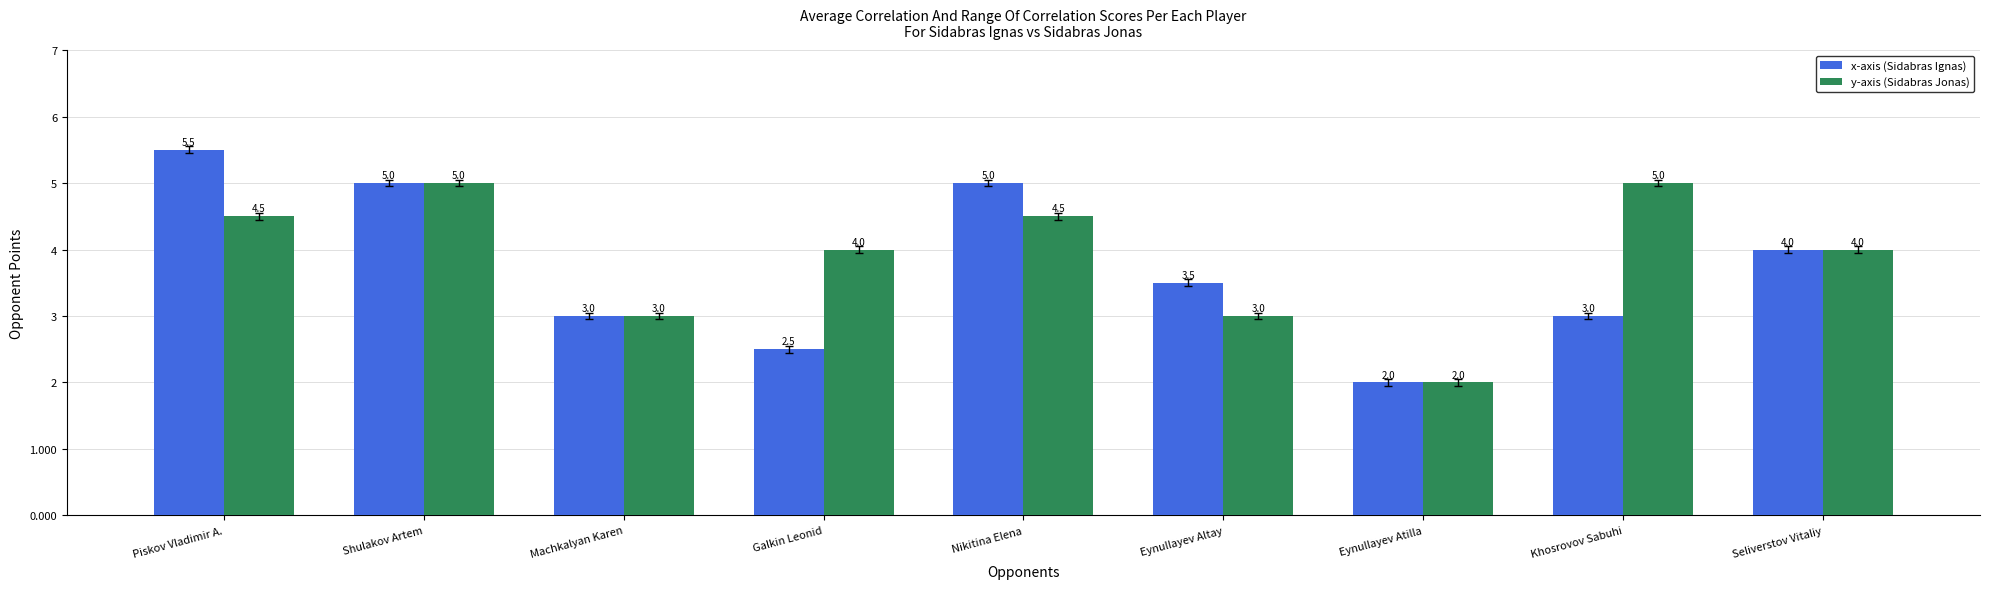

The x-axis (Sidabras Ignas) series shows 3.0 at Khosrovov Sabuhi. True or false?

True